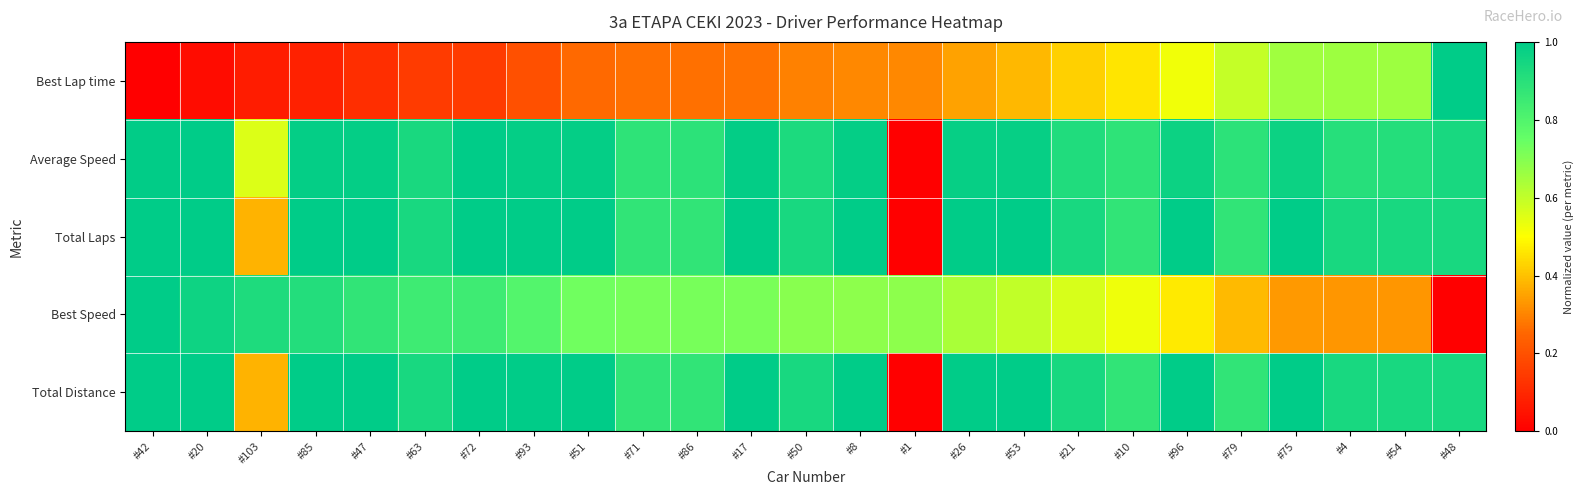

Between #103 and #1, which series saw the biggest shift?

Average Speed